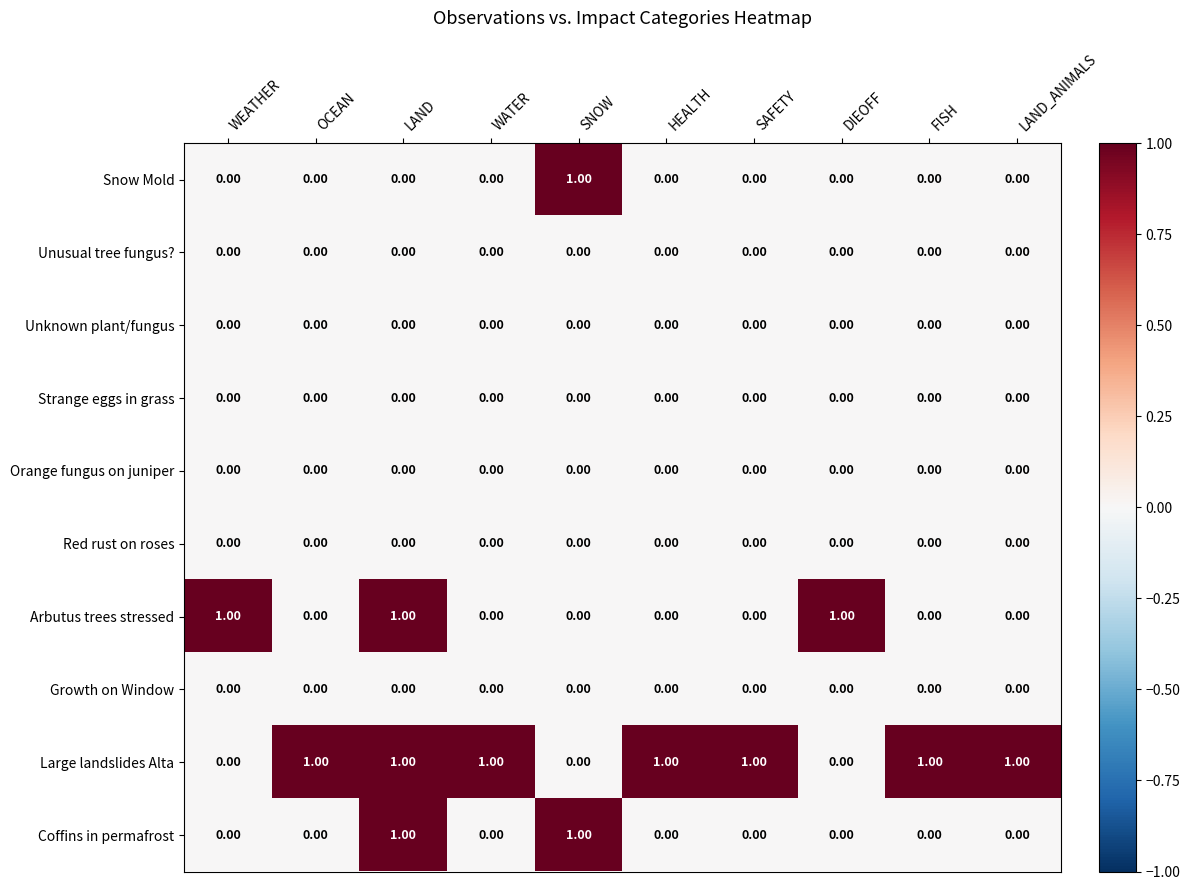

Which series has the largest total across all categories?

Large landslides Alta